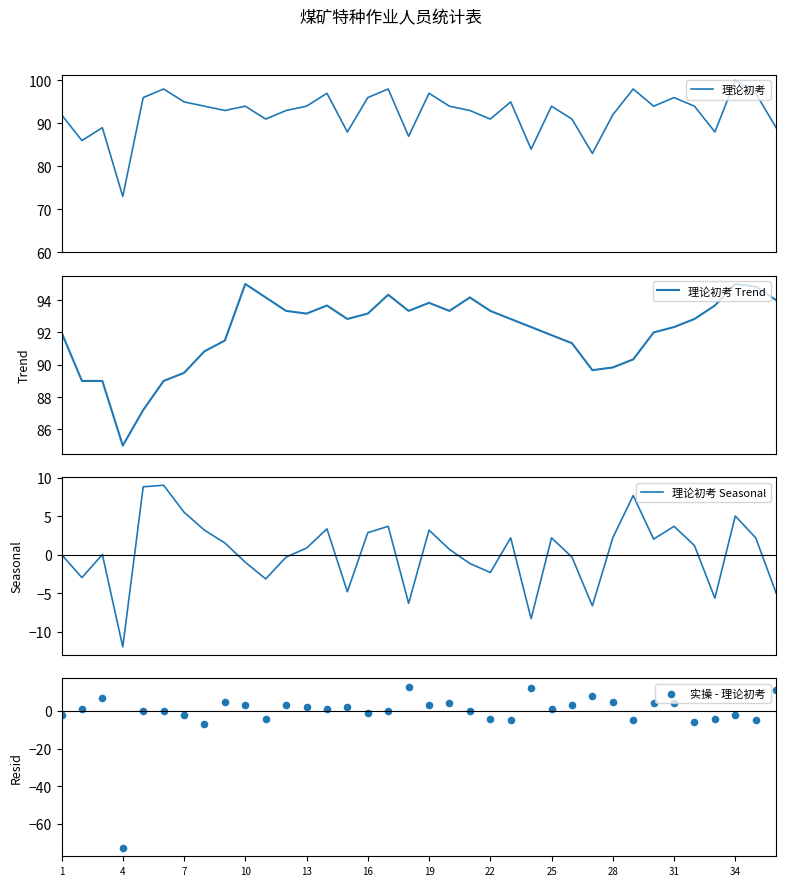

What is the minimum value for 理论初考 Trend?

85.0